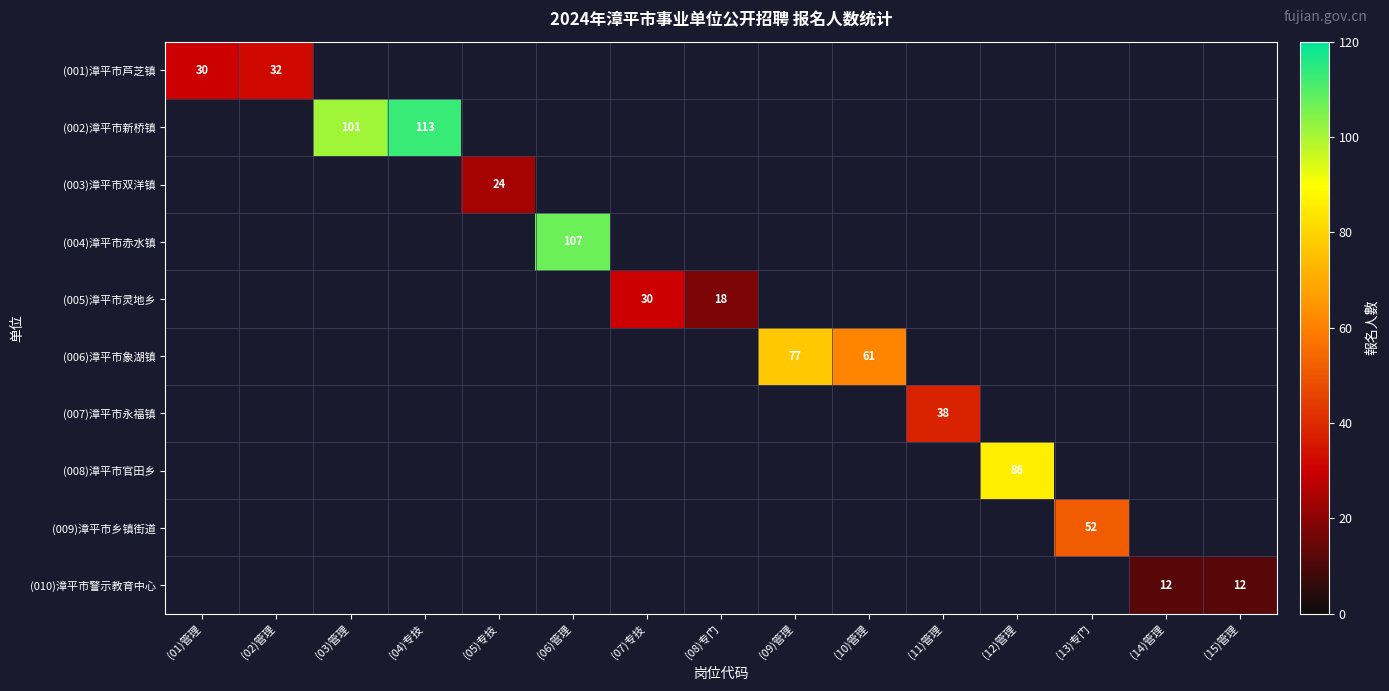

Is it true that (002)漳平市新桥镇 equals 101 at (03)管理?

True